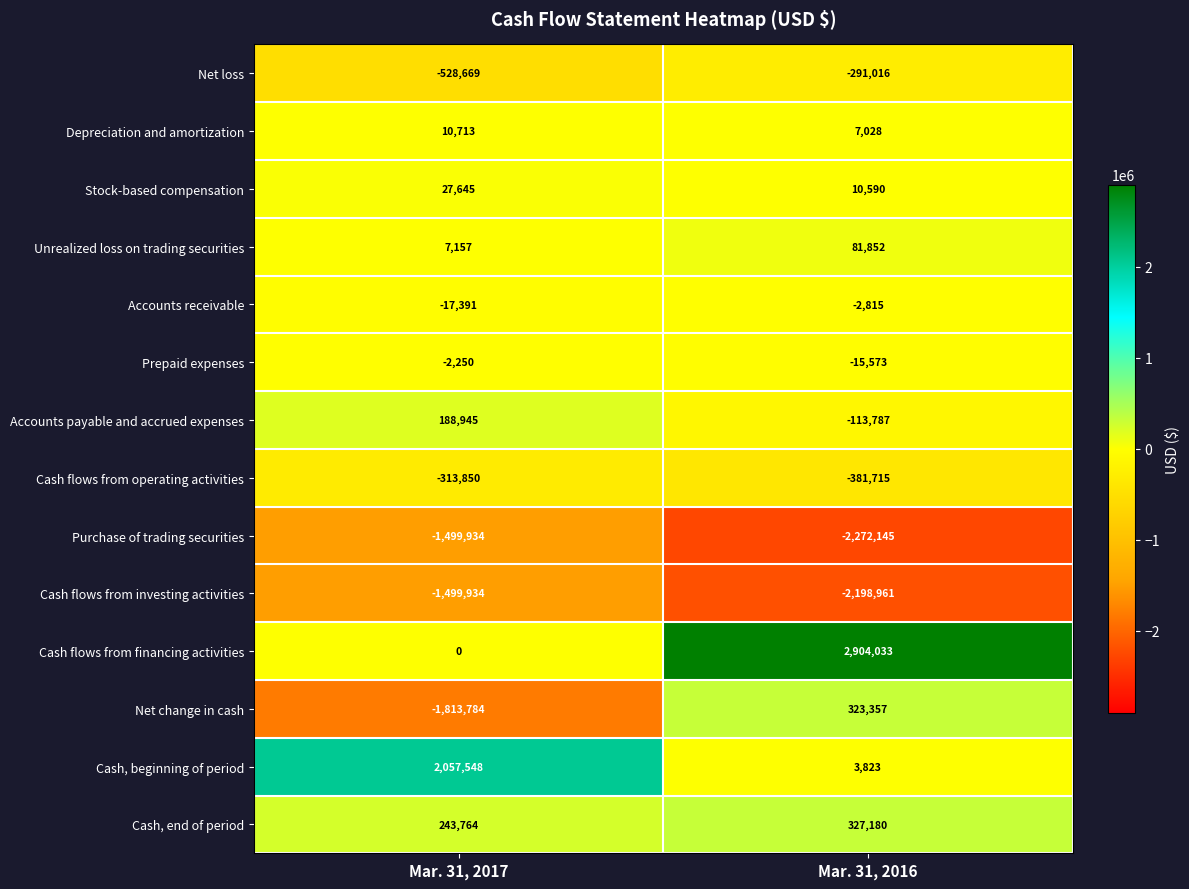

At which category is the sum across all series the highest?

Mar. 31, 2016